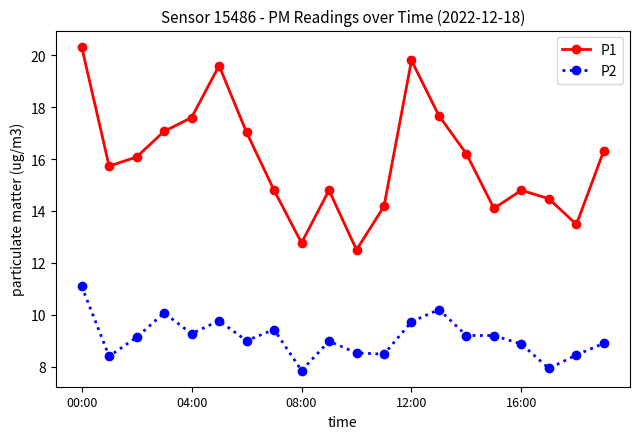

Rank the series by their average value, from lowest to highest.

P2, P1